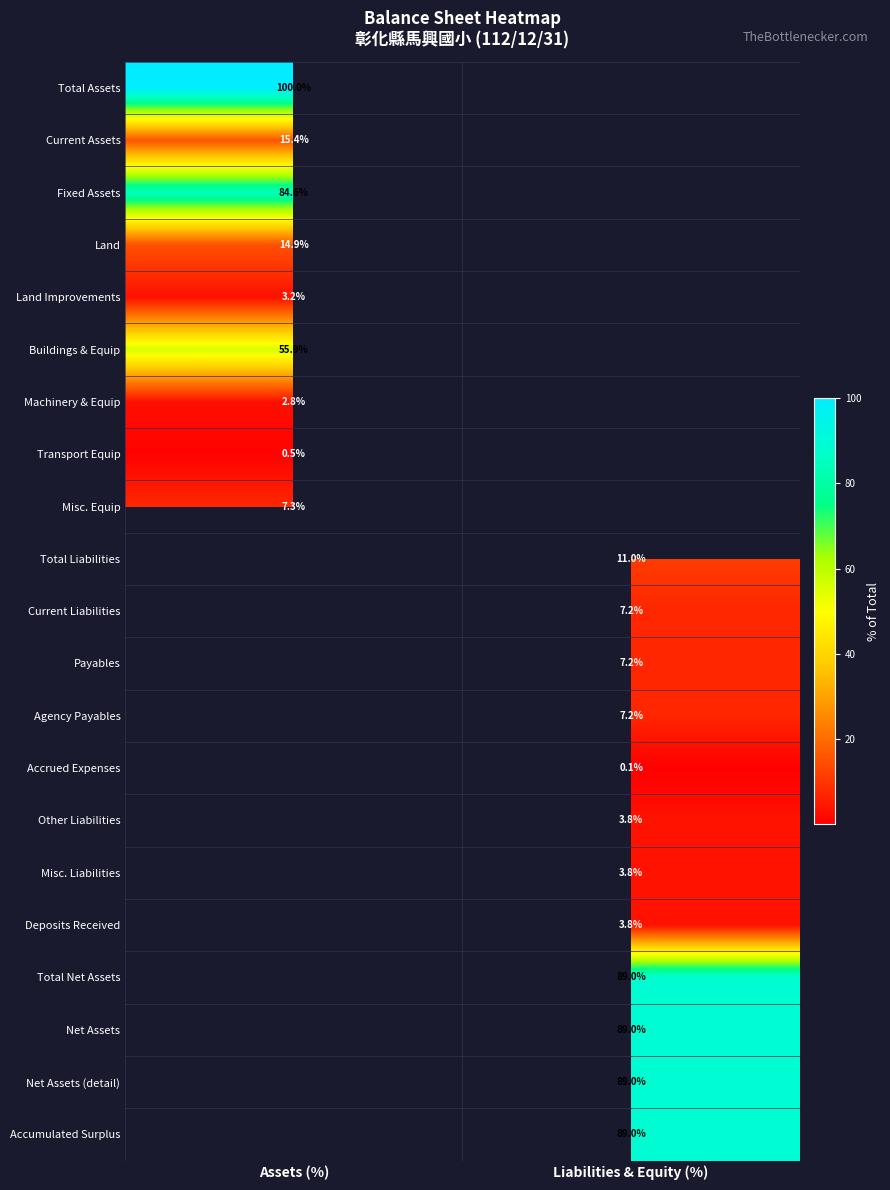

The Misc. Equip series shows 11.5 at Assets (%). True or false?

False